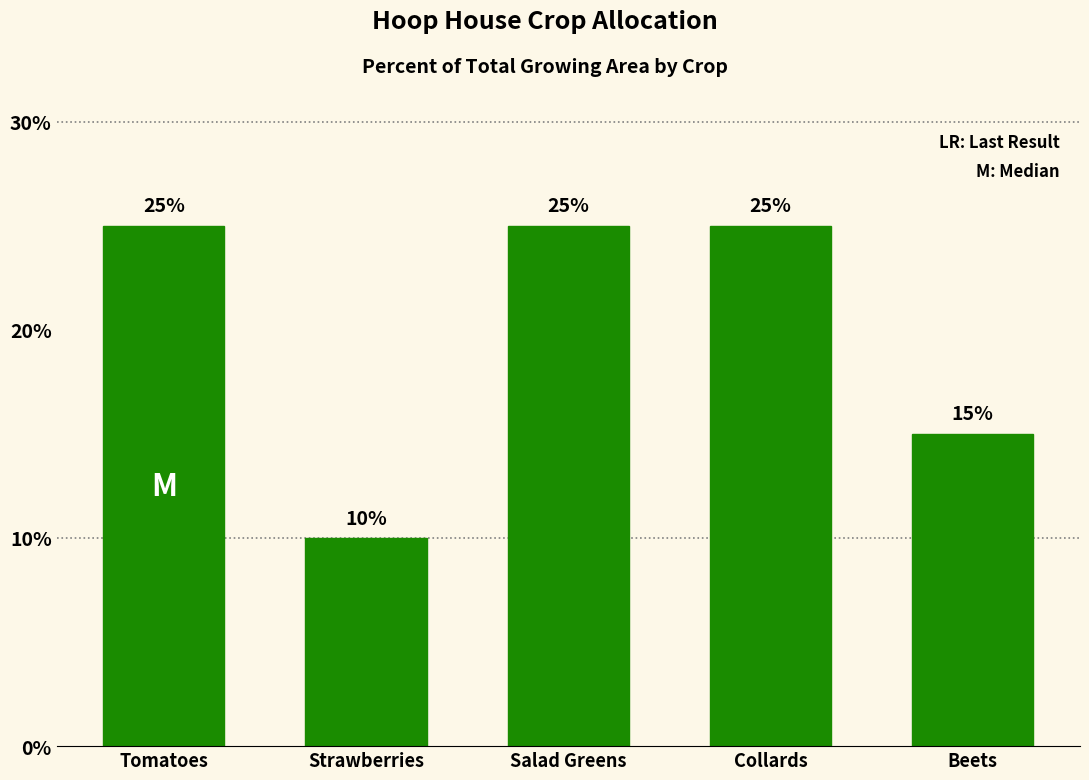

Does the chart contain any negative values?

No